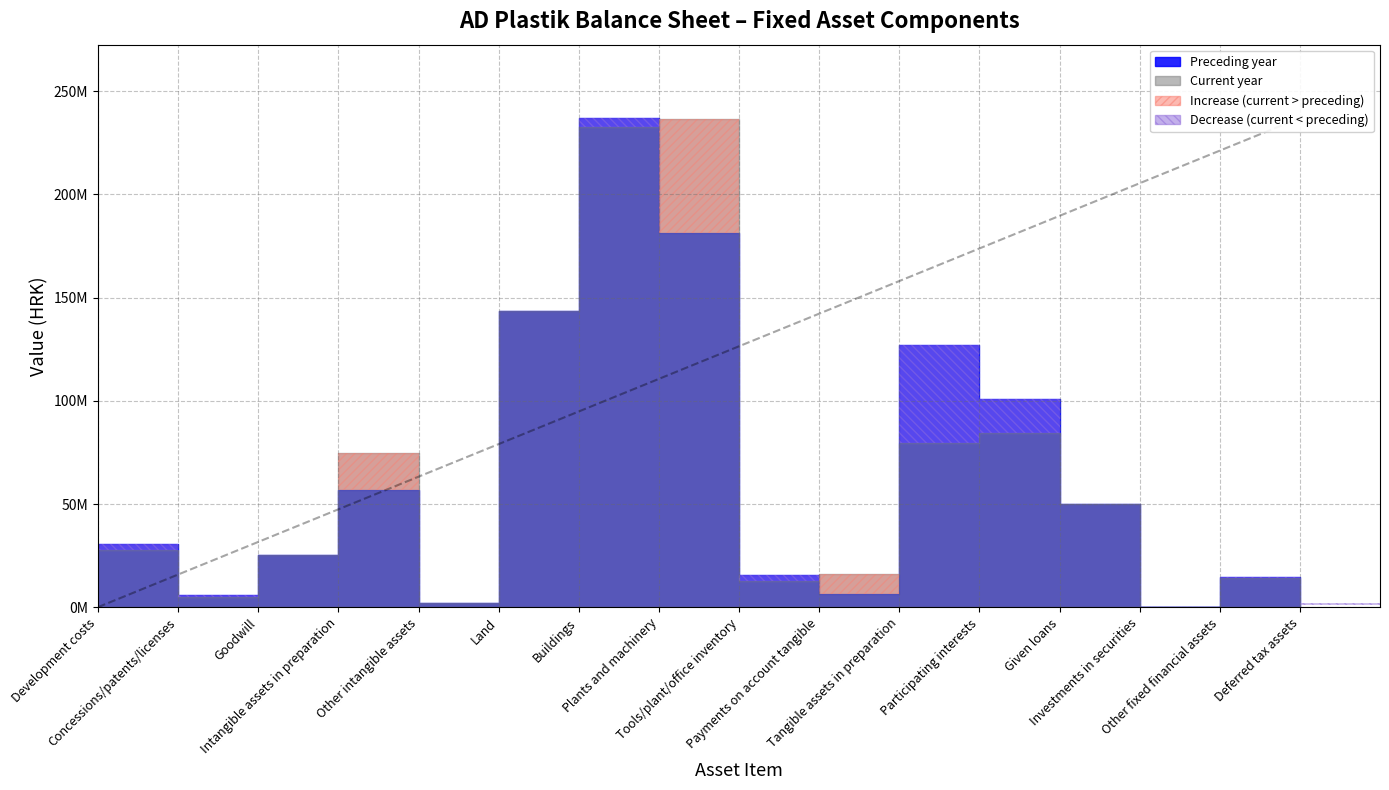

At how many categories does at least one series exceed 142325334?

3